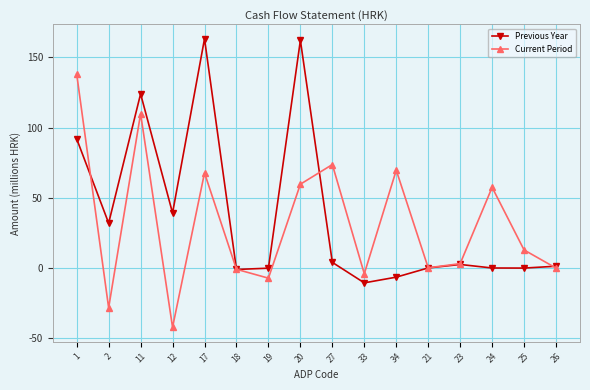

What is the greatest value displayed?

163.3